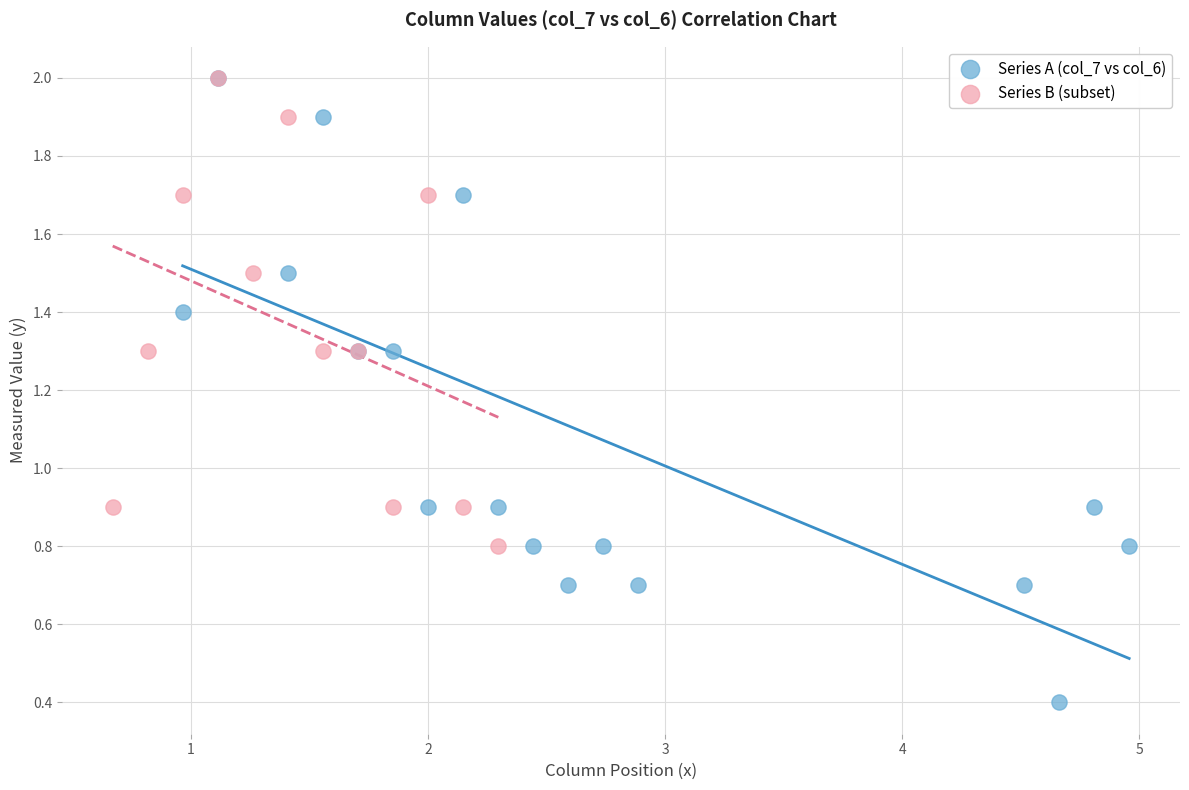

Which series contains the lowest Y value?

Series A (col_7 vs col_6)